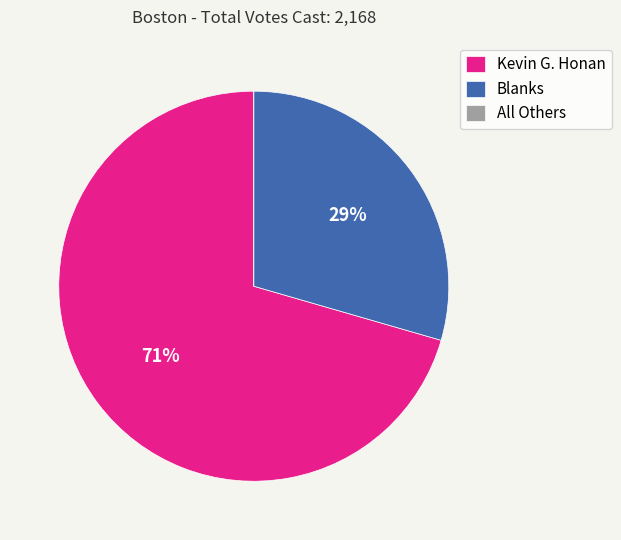

Combined, do Blanks and Kevin G. Honan account for over 50%?

Yes